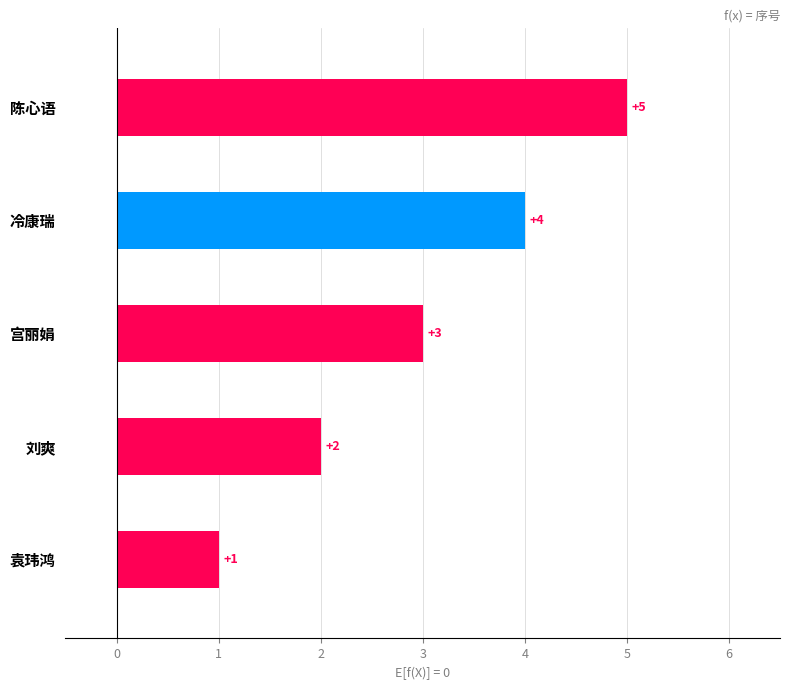

What is the average value?

3